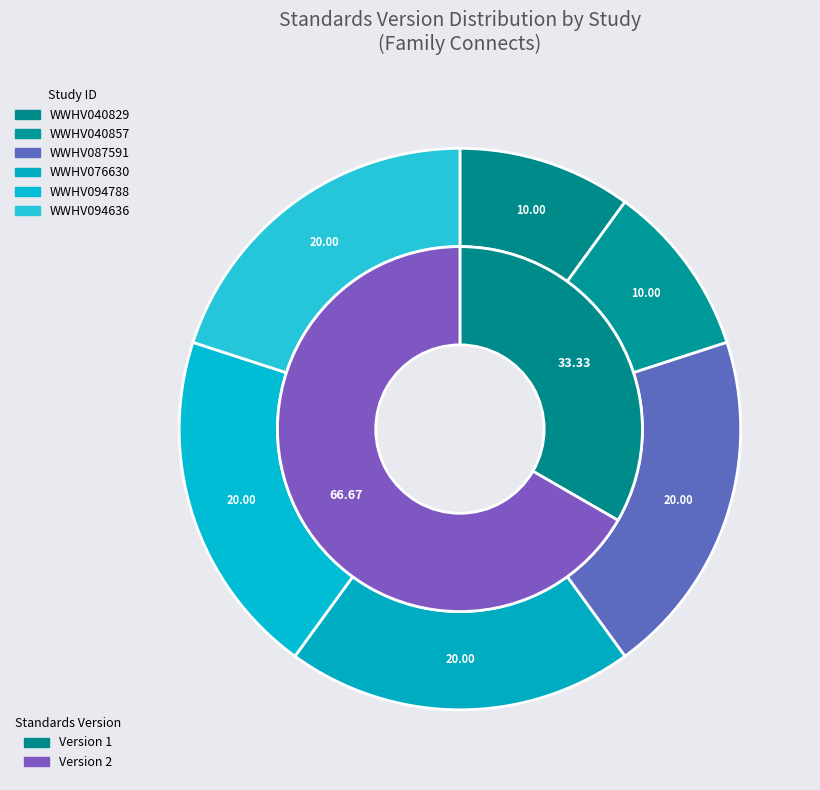

True or false: WWHV040857 accounts for 1% of the total.

False